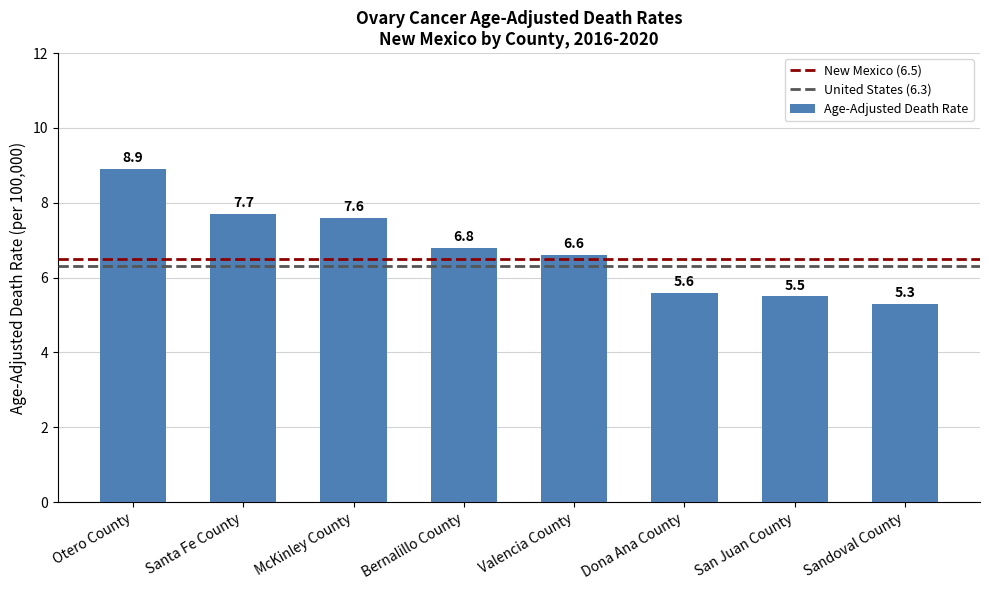

What is the difference between the second highest and minimum values?

2.4